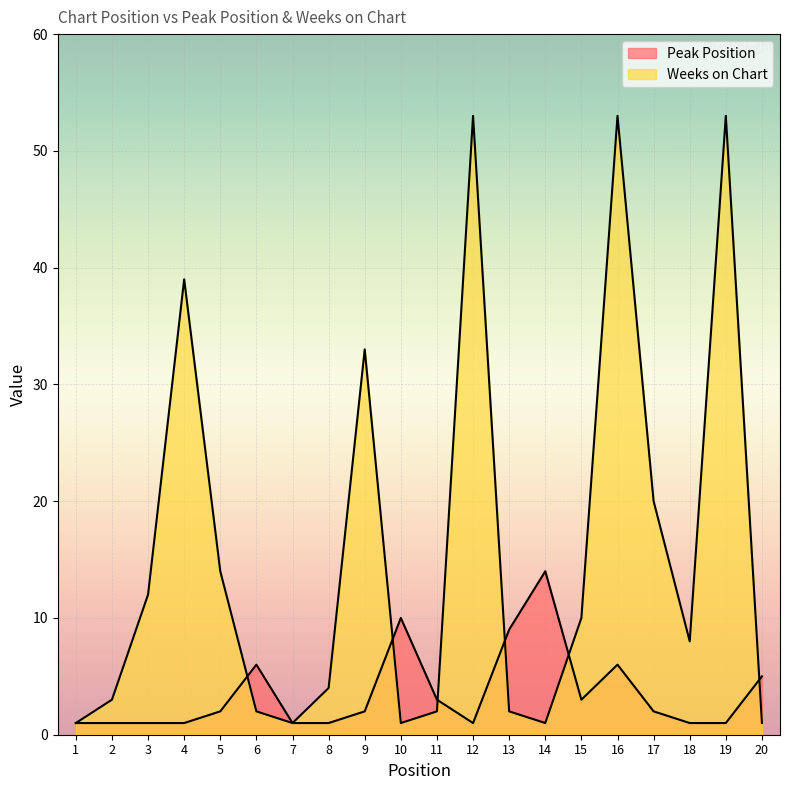

What is the minimum value for Weeks on Chart?

1